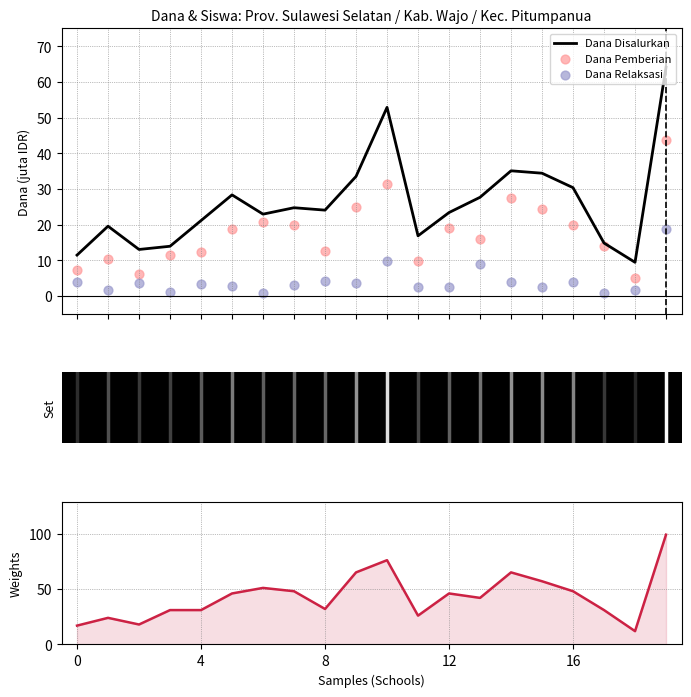

Which series has the largest total across all categories?

Siswa Pemberian